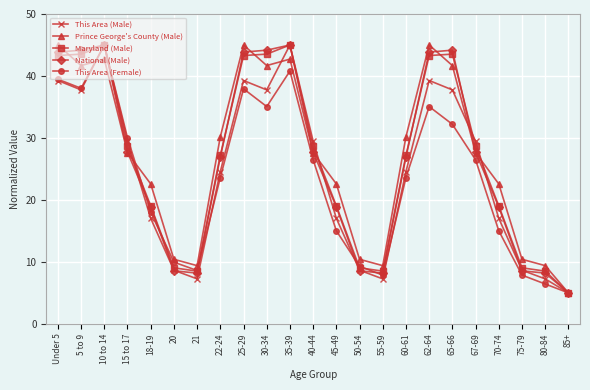

Does the chart have visible grid lines?

Yes